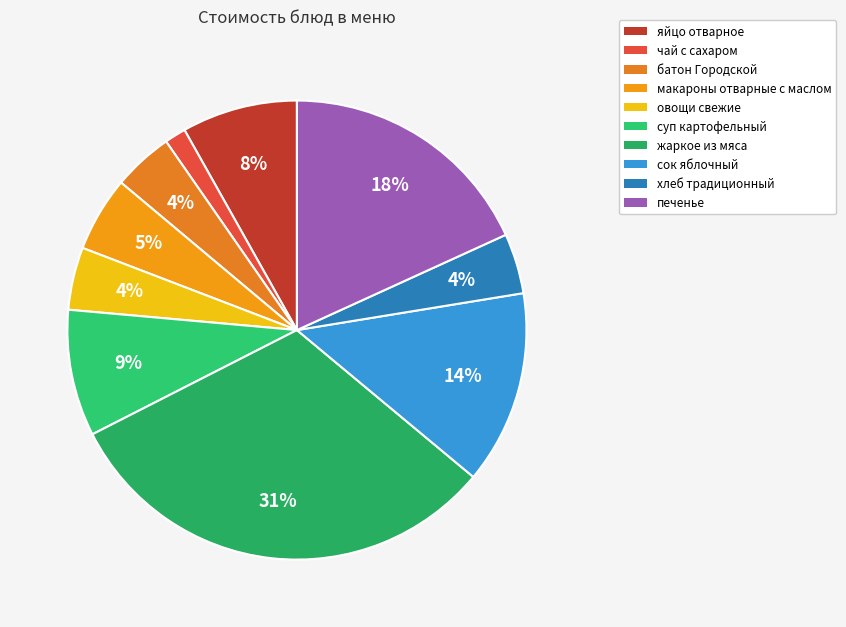

How many segments does this pie chart have?

10